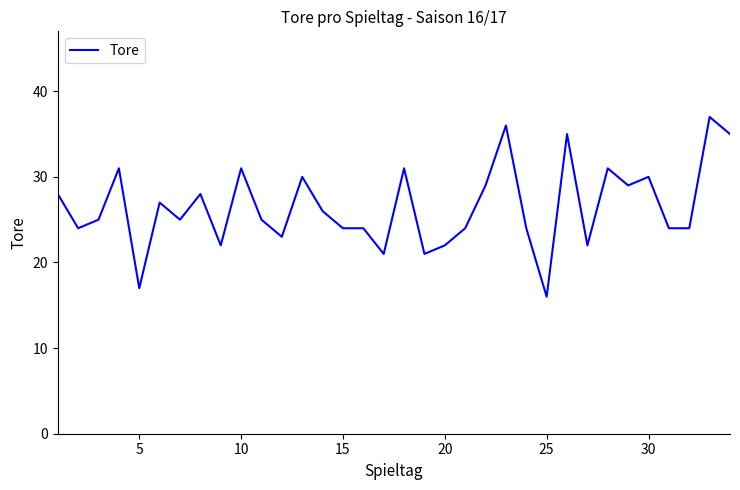

What is the maximum value shown in the chart?

37